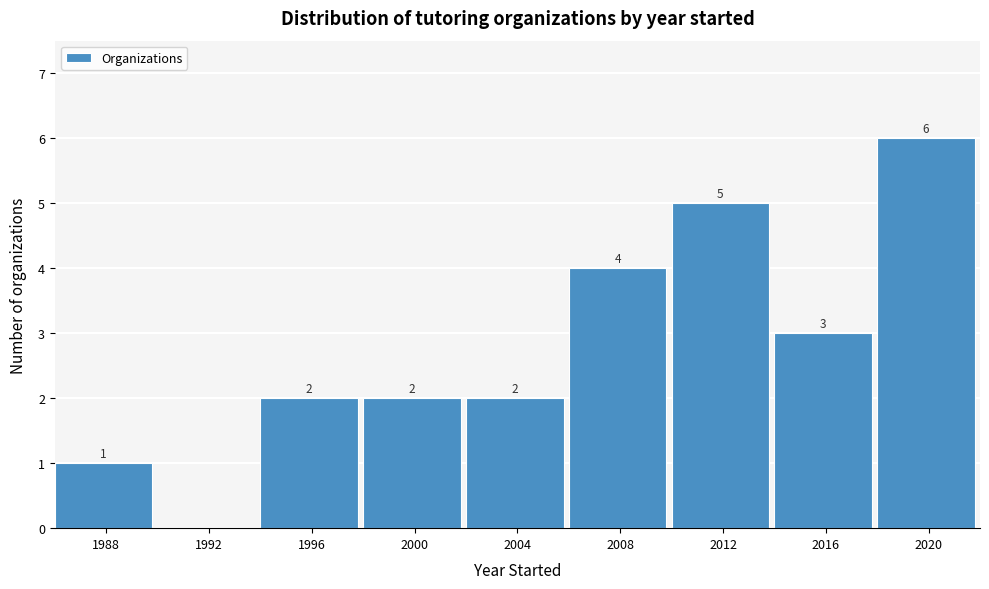

Reading left to right, what are all the values shown in this chart?

1988=1	1992=0	1996=2	2000=2	2004=2	2008=4	2012=5	2016=3	2020=6